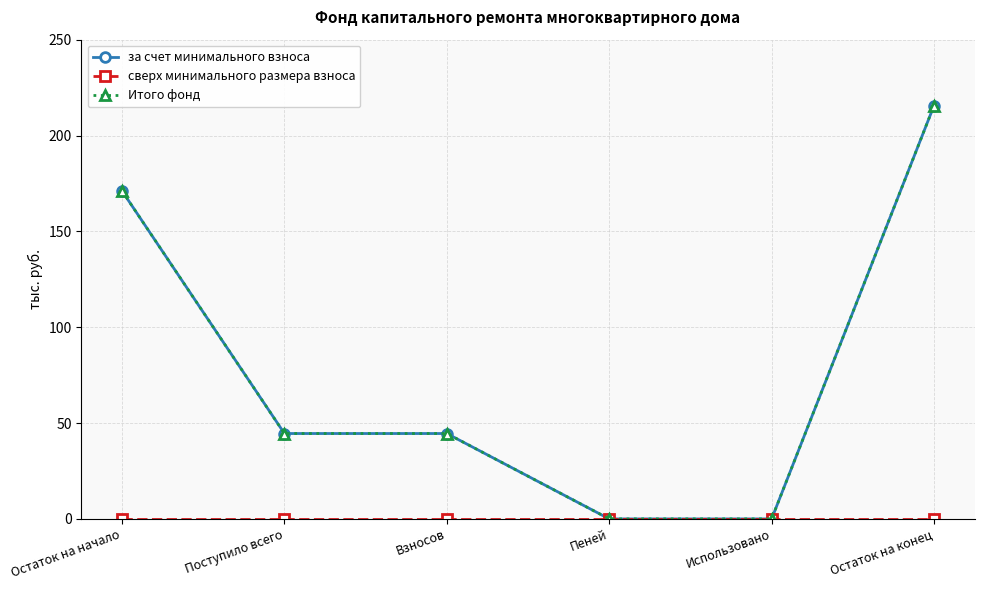

True or false: сверх минимального размера взноса has more than 1 interior local peaks.

False